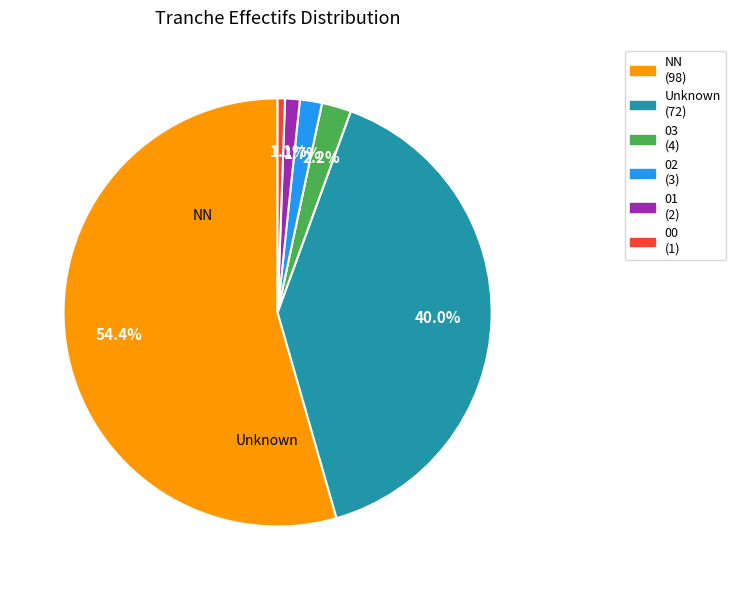

Is there any slice that represents more than half of the pie?

Yes